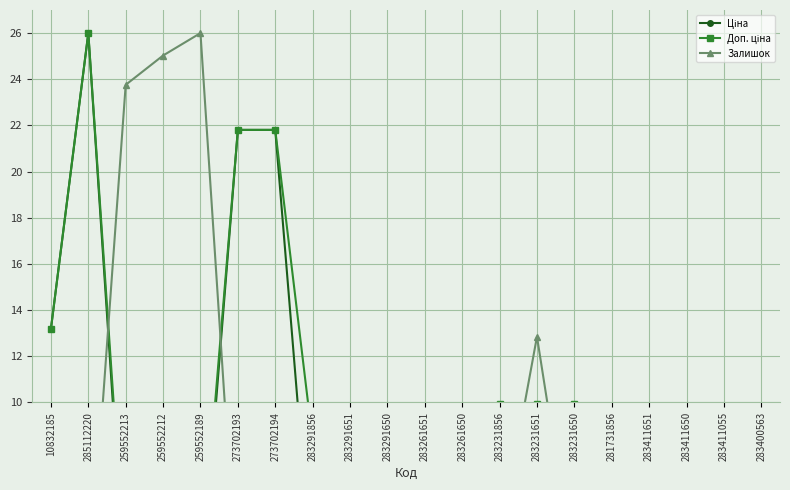

True or false: Доп. ціна and Ціна intersect in this chart.

False